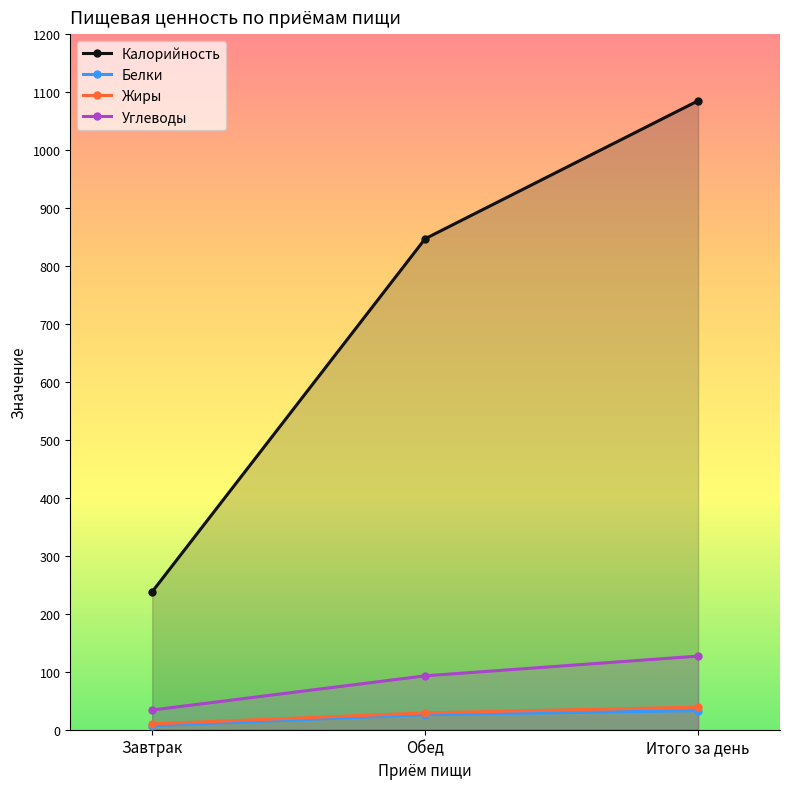

What is the difference between the maximum and minimum values in the Белки series?

26